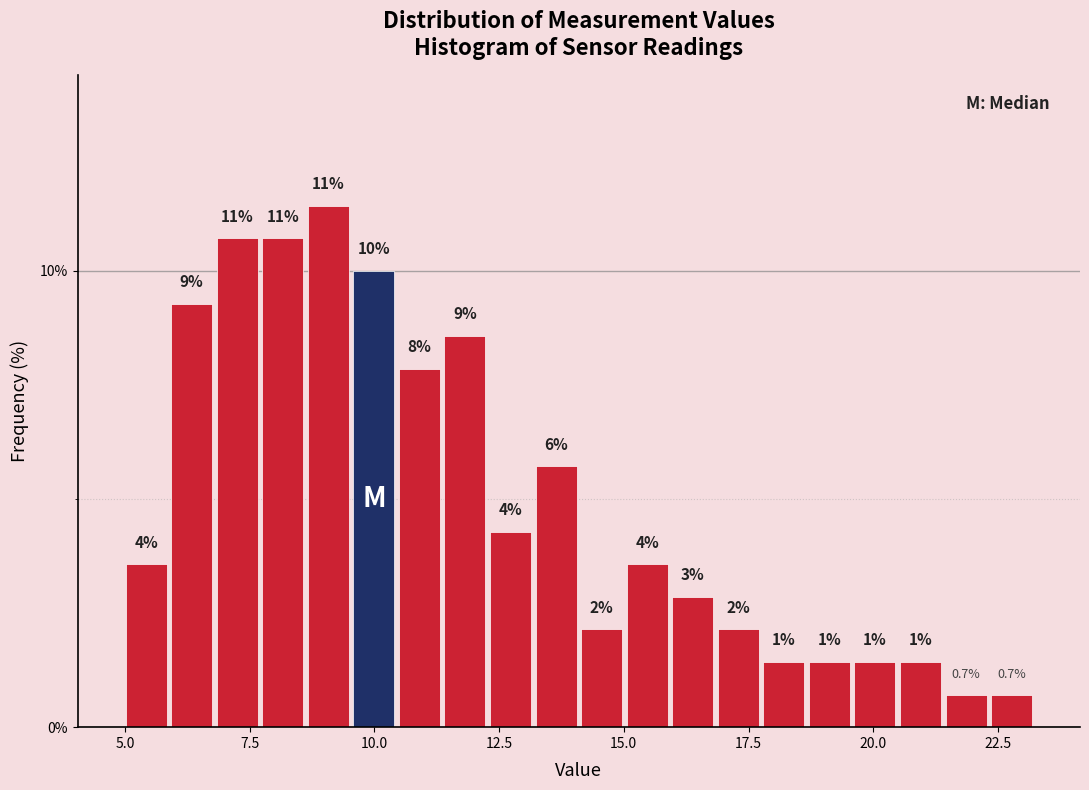

Around what value on the x-axis is the tallest bar? Give the approximate position of its centre, as read against the axis.

9.0